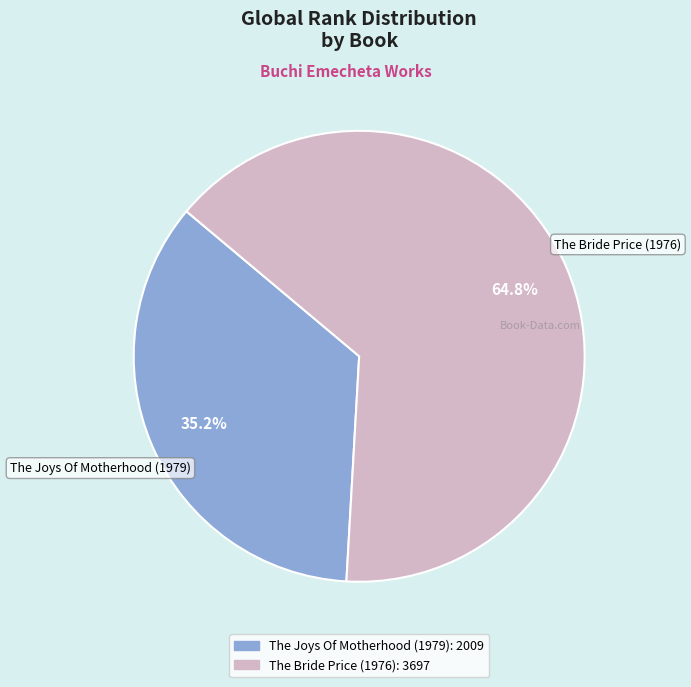

To the nearest percent, what is the difference between the The Bride Price (1976) and The Joys Of Motherhood (1979) slice percentages?

30%